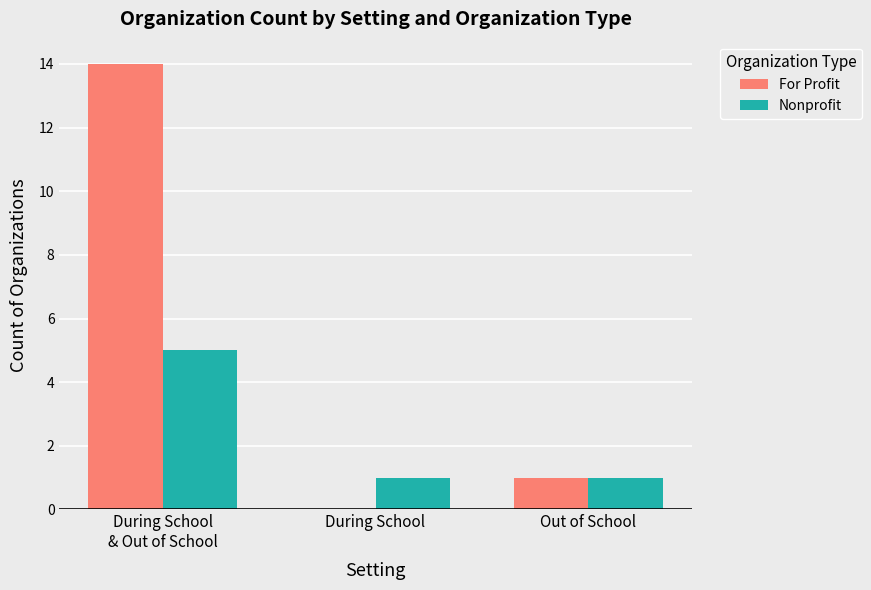

Is it true that For Profit equals 0 at During School?

True